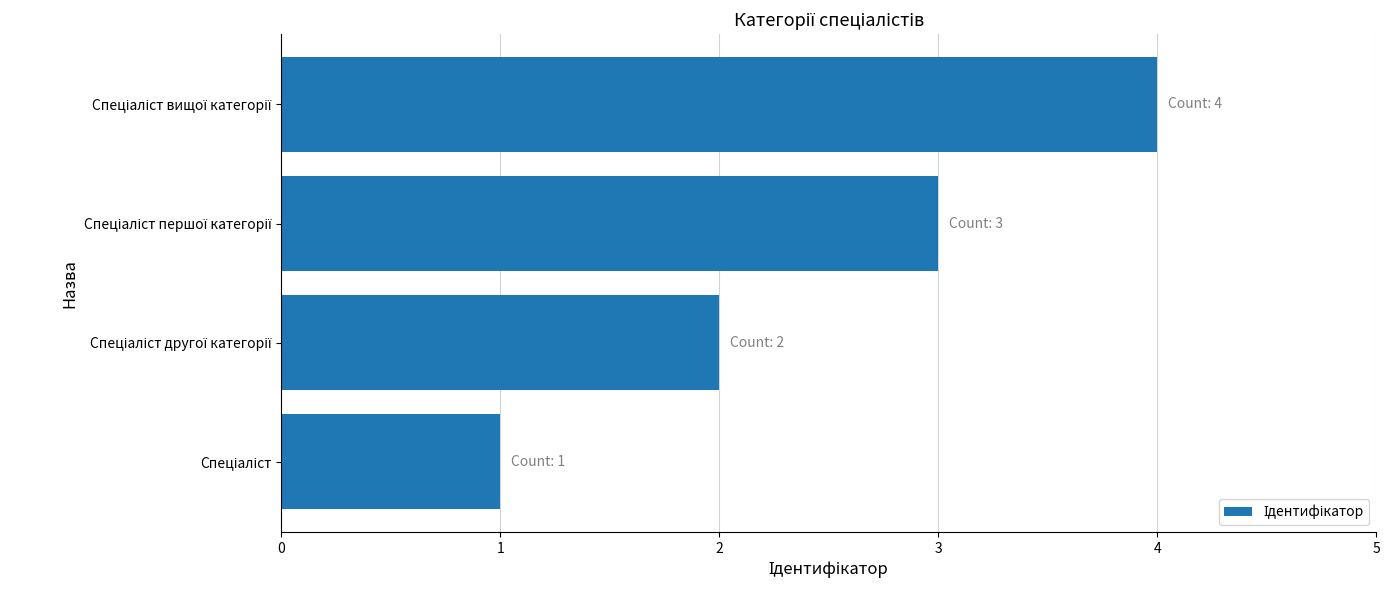

What is the sum of all values?

10